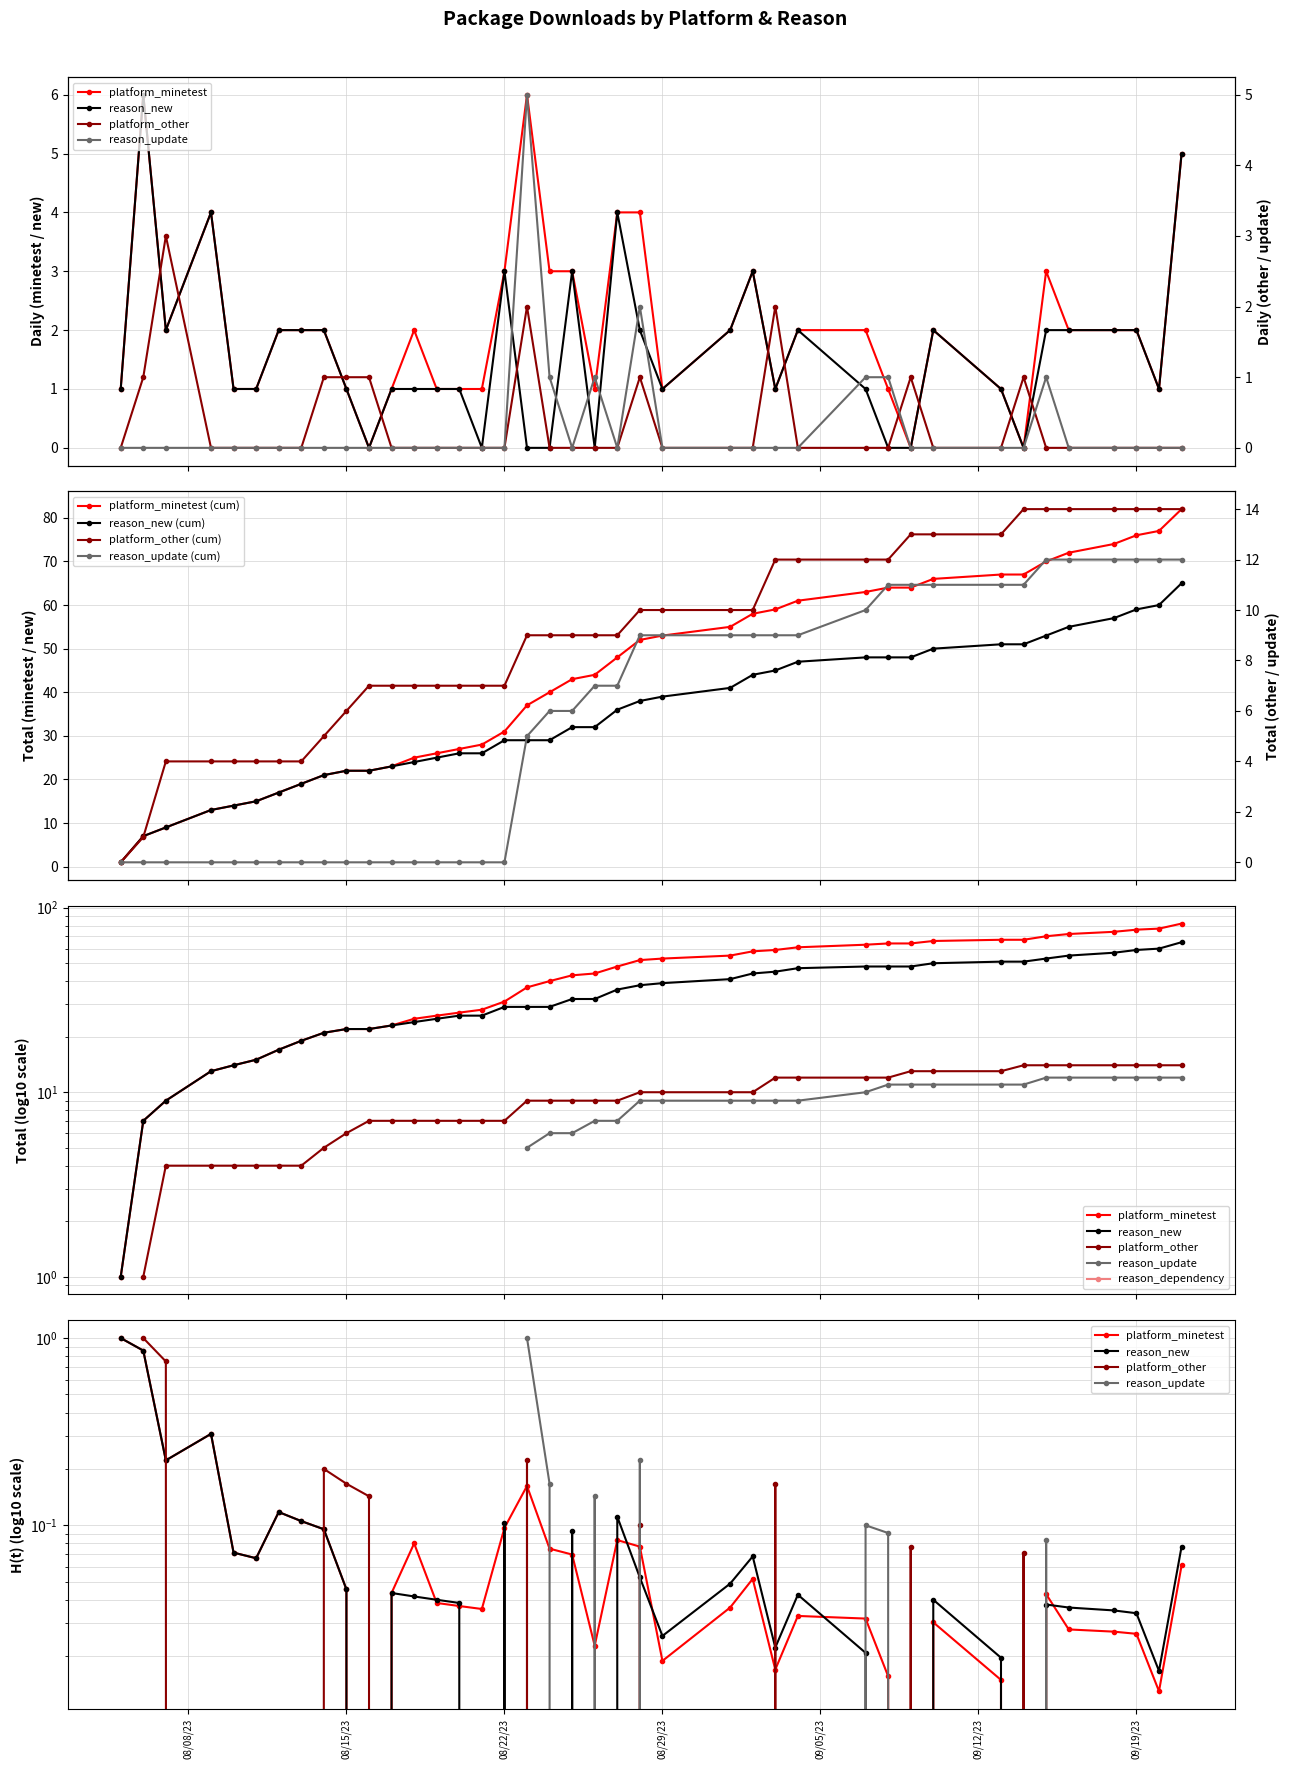

At which label is reason_new closest to 3?

08/22/23